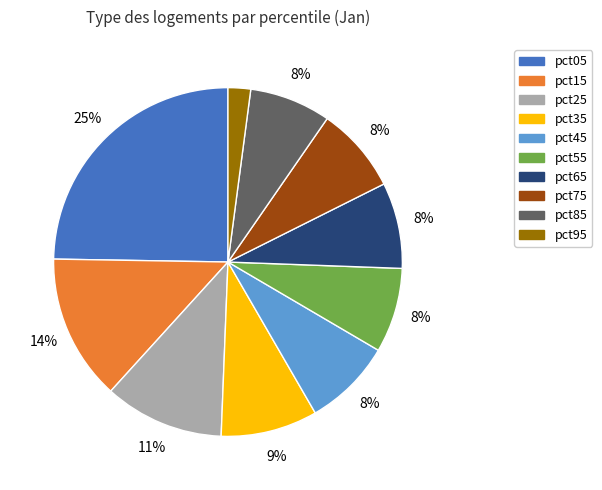

Between pct25 and pct65, which is larger?

pct25